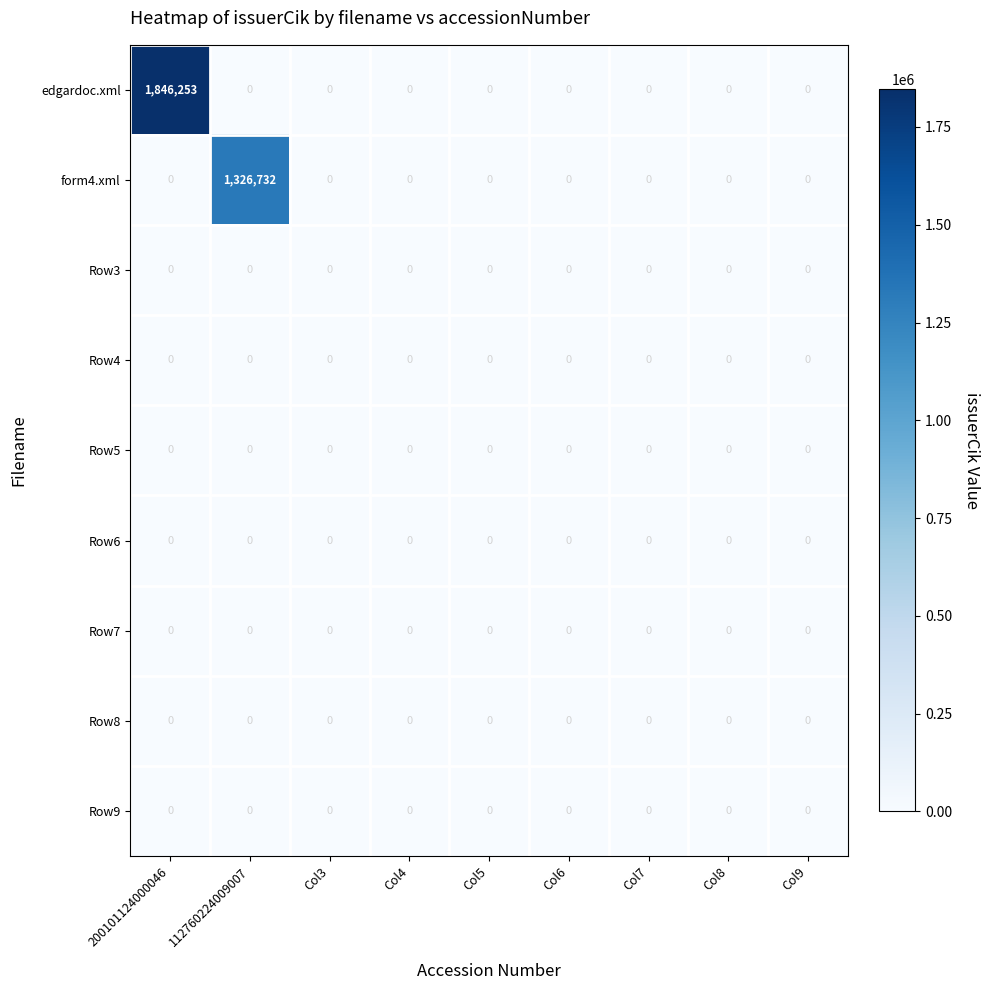

Is it true that Row9 equals 0 at Col3?

True